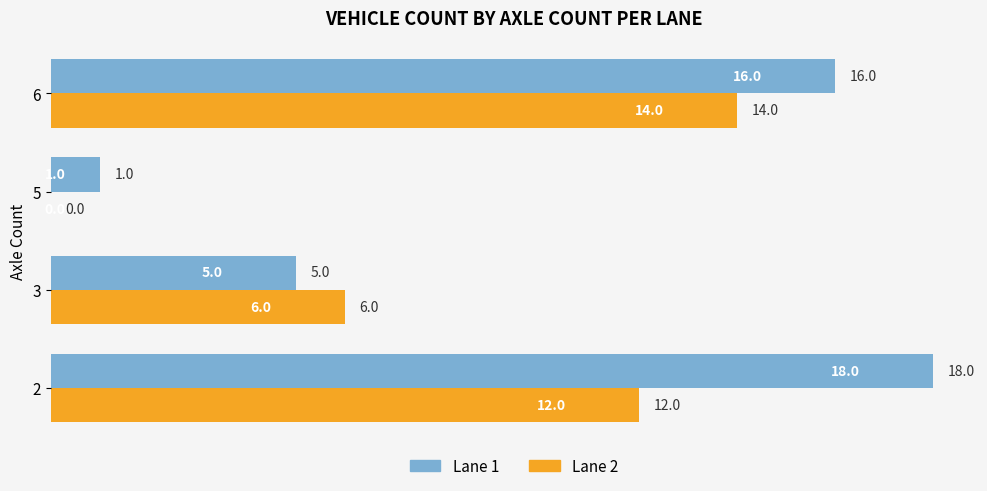

Which series has the largest range (max minus min)?

Lane 1